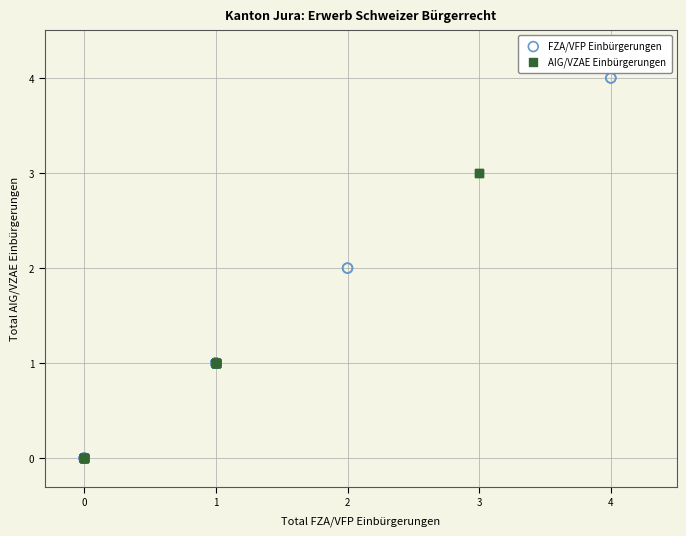

Which series contains the highest Y value?

FZA/VFP Einbürgerungen